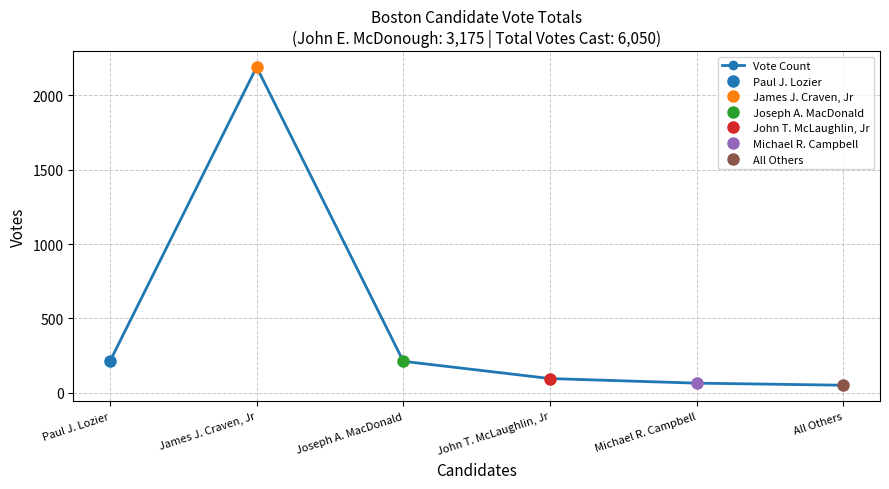

Count the number of values greater than 212.

1